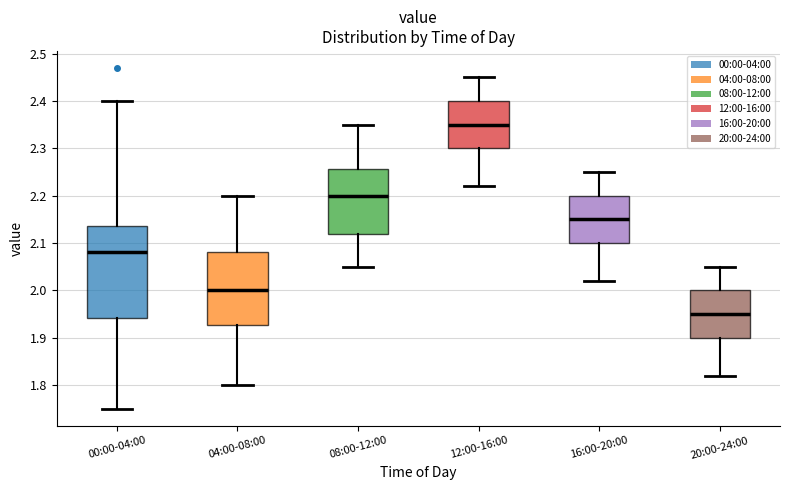

Where does the lower whisker of the box for 08:00-12:00 end on the y-axis? The values are not printed on the chart, so give them approximately, as read against the axis.

2.05